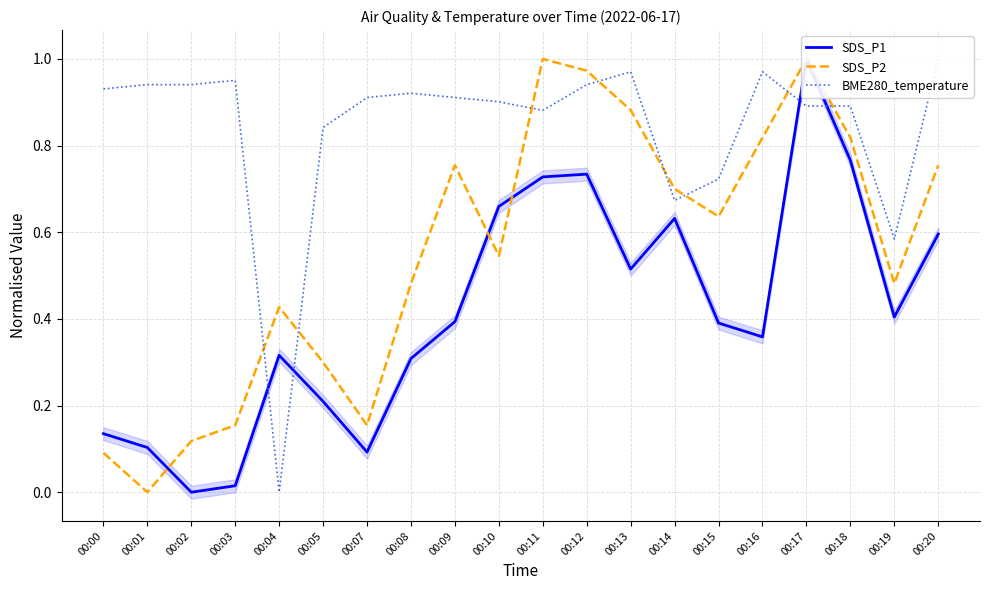

What is the greatest value displayed?

1.0